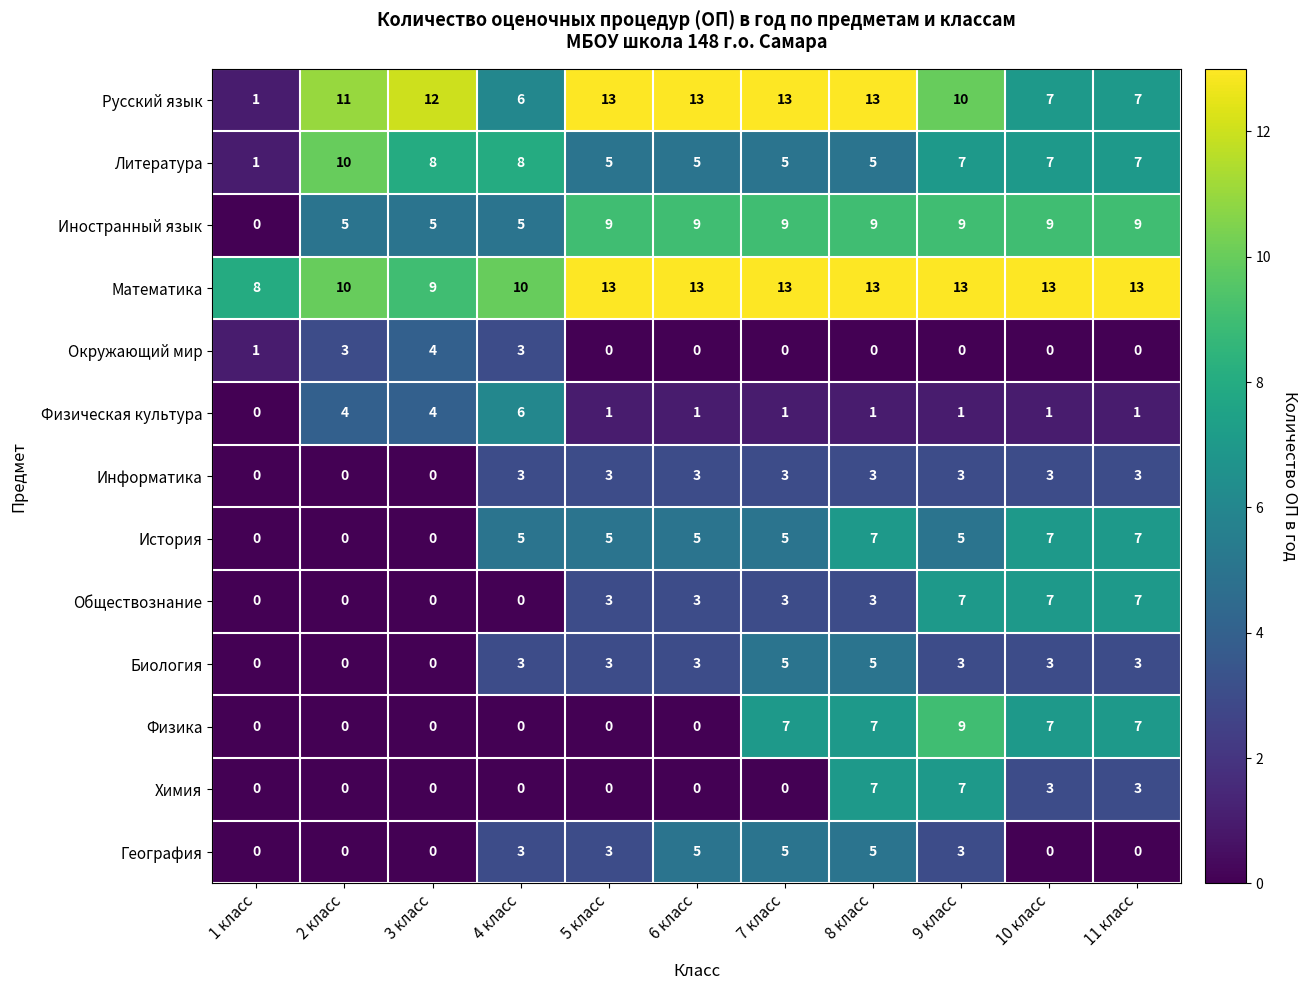

Count the number of data series in this chart.

13